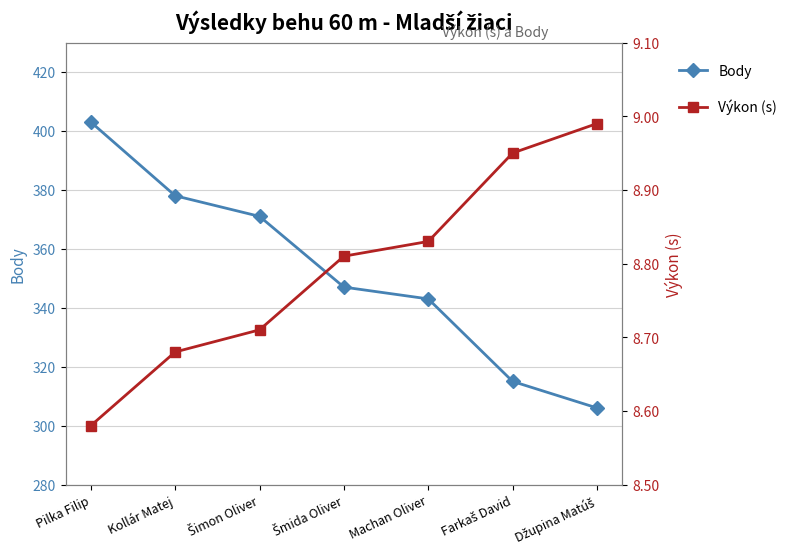

How many data points in Body are less than 347?

3